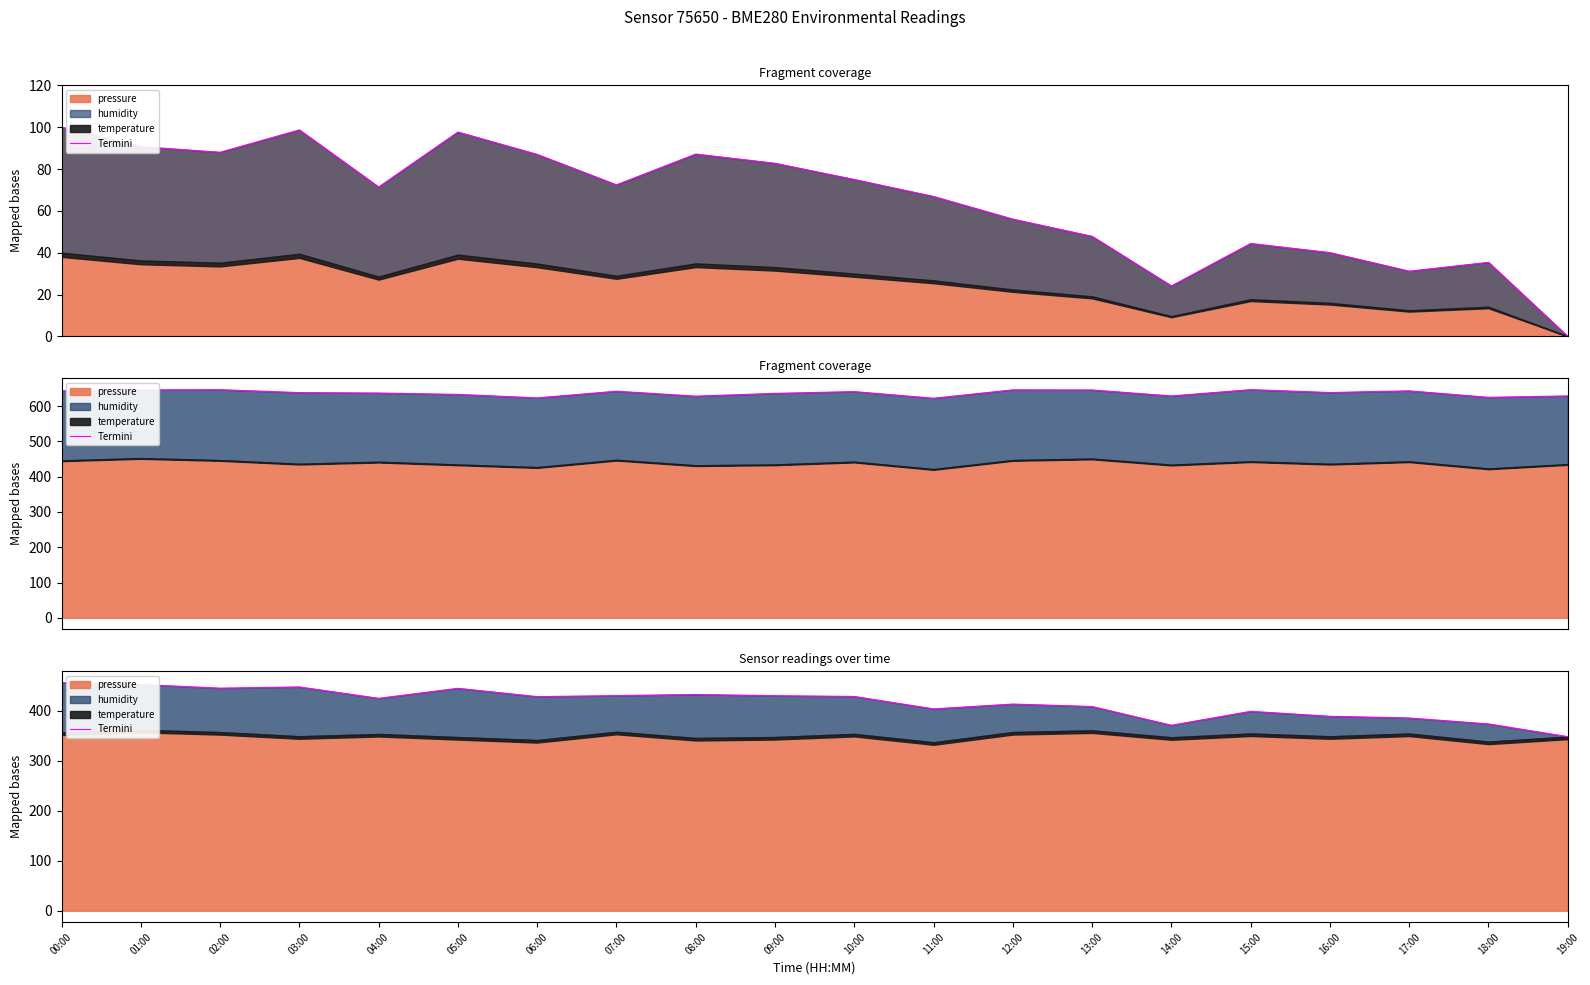

True or false: the data shows 118.7 at 10:00.

False